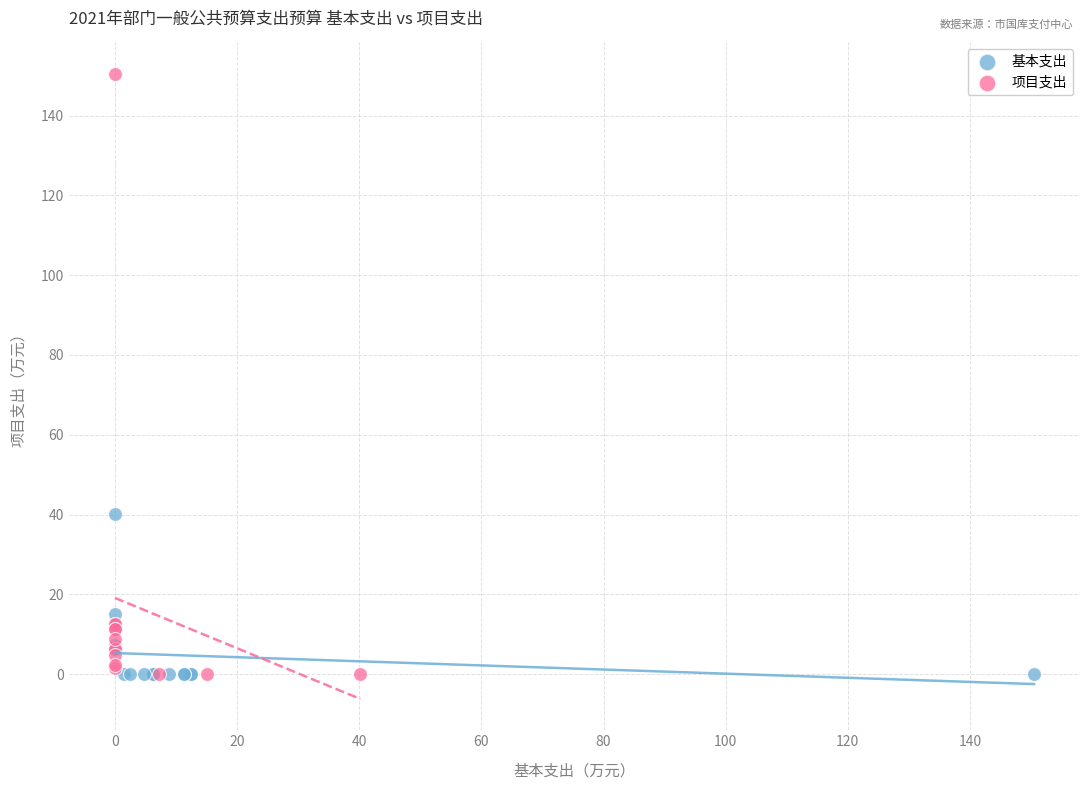

Which series reaches the maximum Y coordinate?

项目支出